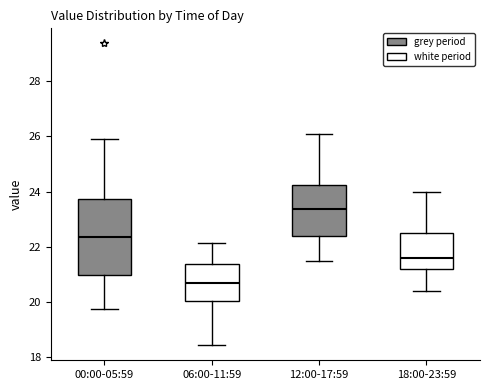

Comparing the boxes themselves (not the whiskers), which one is the tallest?

00:00-05:59